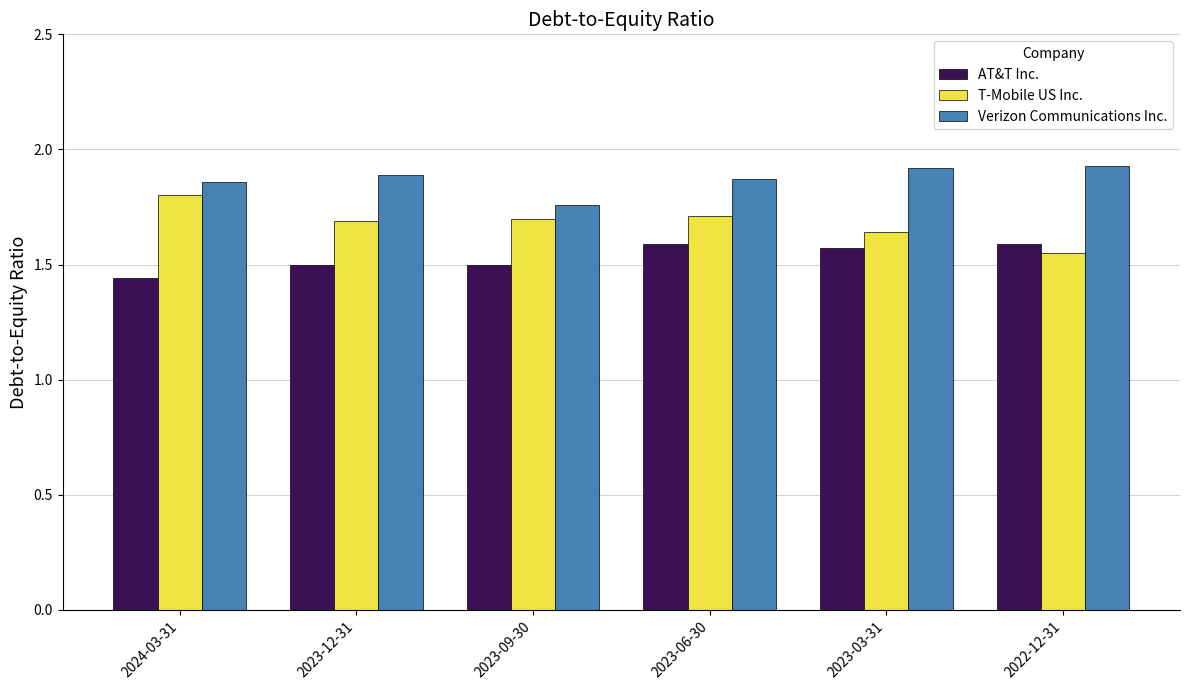

Is it true that Verizon Communications Inc. equals 1.1 at 2022-12-31?

False